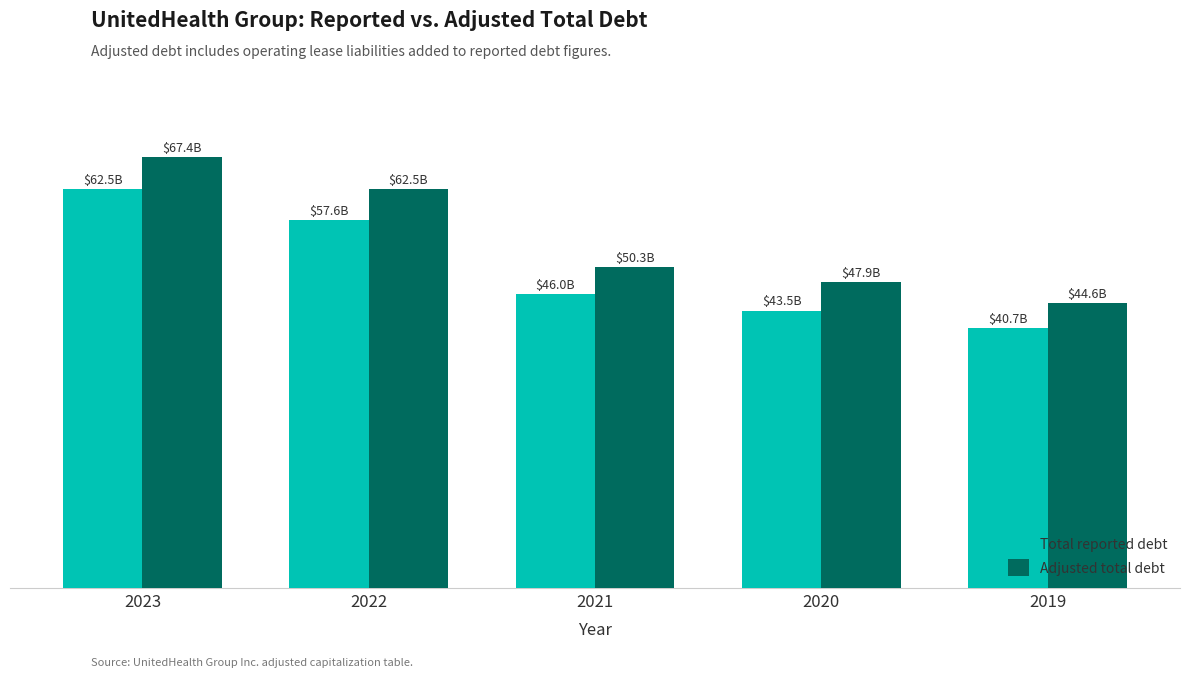

Is it true that Adjusted total debt equals 44637 at 2019?

True